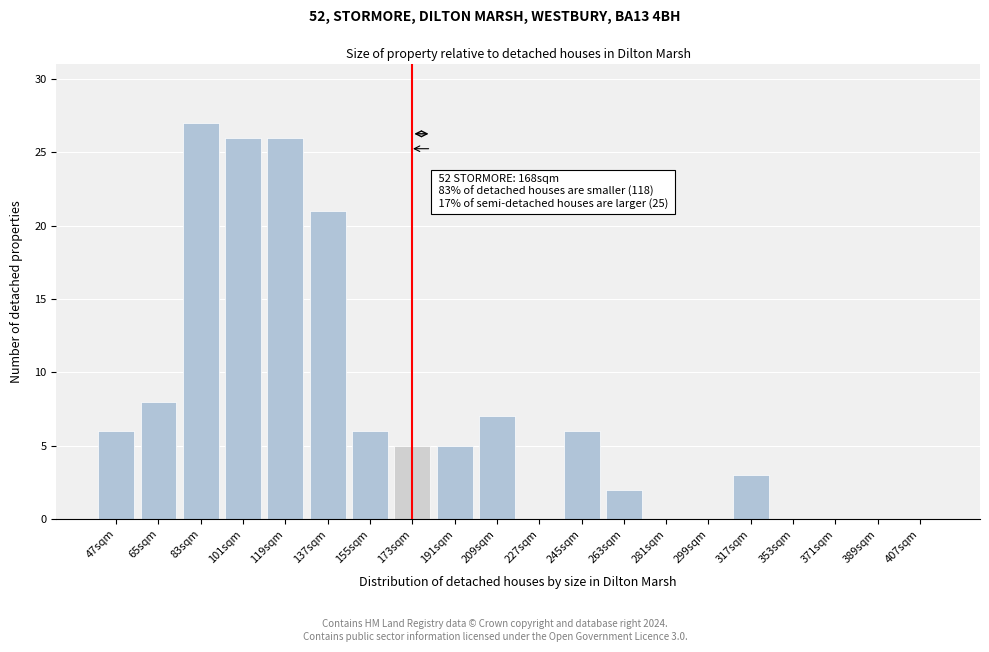

Reading left to right, extract all data points from this chart.

47sqm=6	65sqm=8	83sqm=27	101sqm=26	119sqm=26	137sqm=21	155sqm=6	173sqm=5	191sqm=5	209sqm=7	227sqm=0	245sqm=6	263sqm=2	281sqm=0	299sqm=0	317sqm=3	353sqm=0	371sqm=0	389sqm=0	407sqm=0